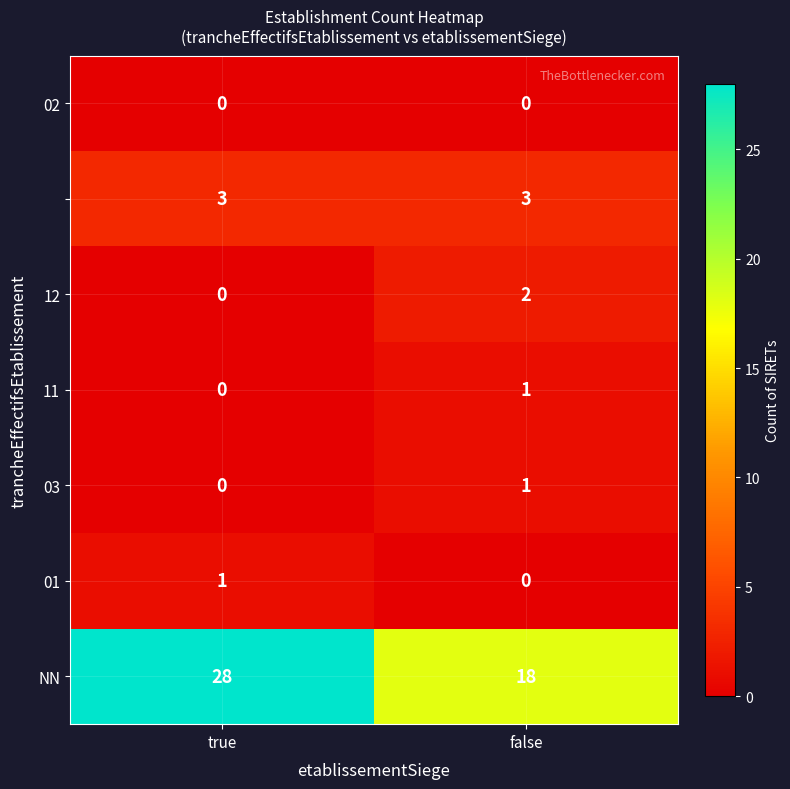

What is the spread (max minus min) of values at false?

18